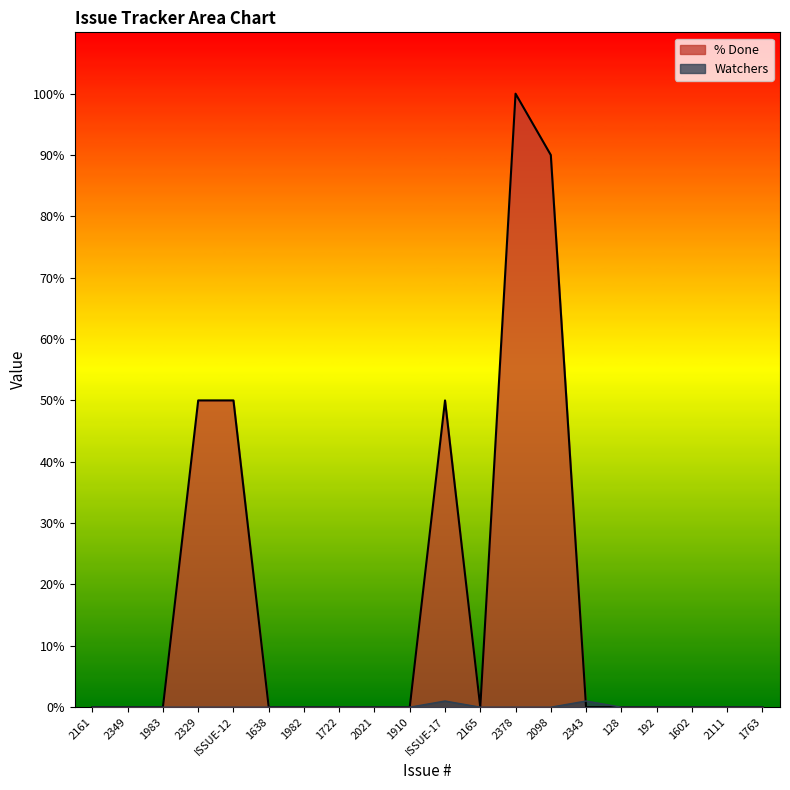

Which series changed the most between 128 and 192?

% Done